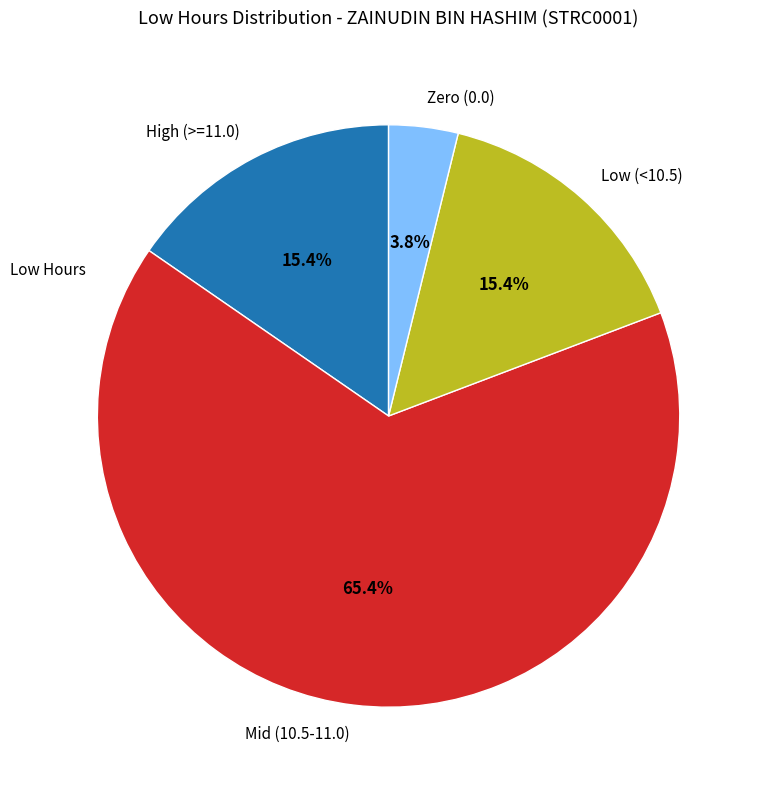

What portion of the pie excludes Zero (0.0)?

96.2%